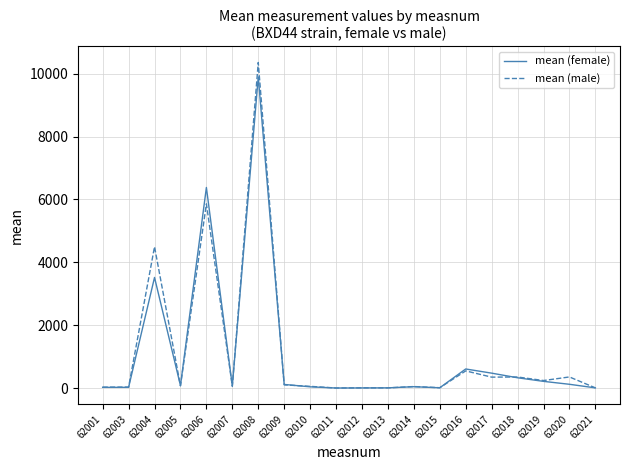

Which series has the largest range (max minus min)?

mean (male)